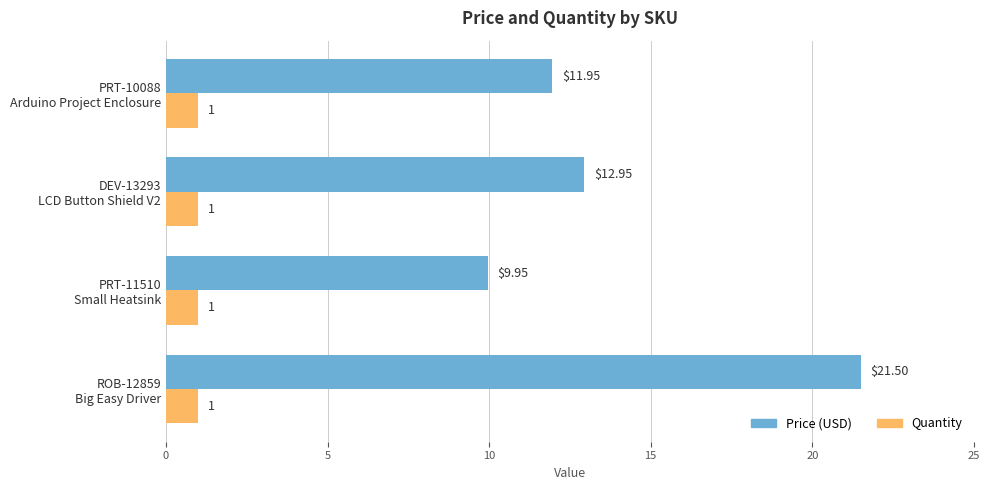

Which series has the widest spread of values?

Price (USD)